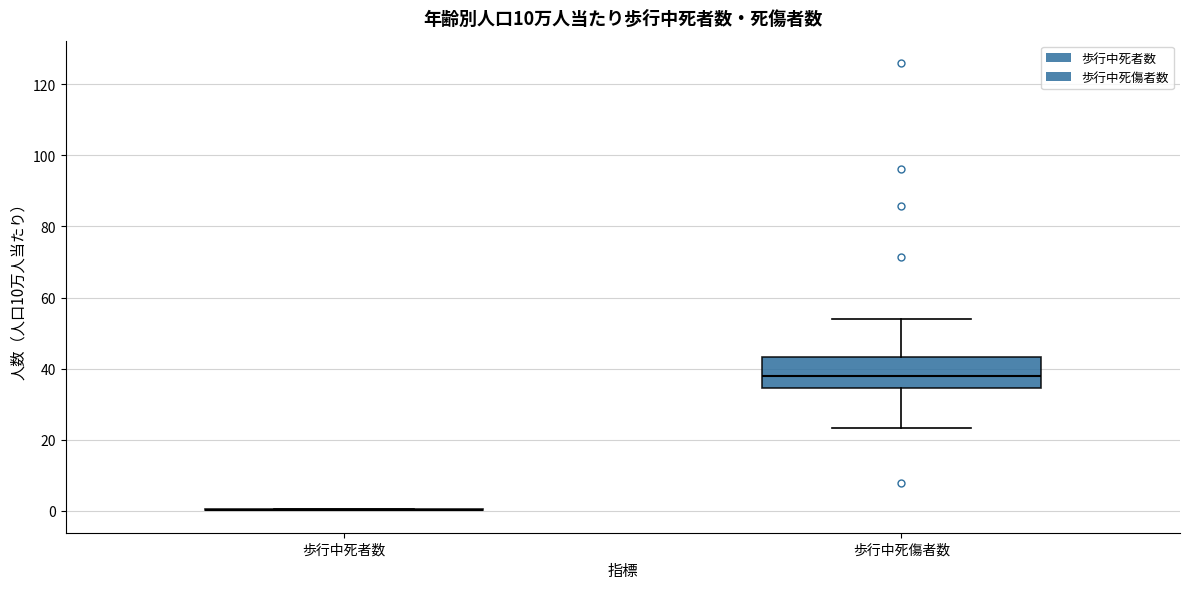

Which box is the tallest, from its lower edge to its upper edge?

歩行中死傷者数